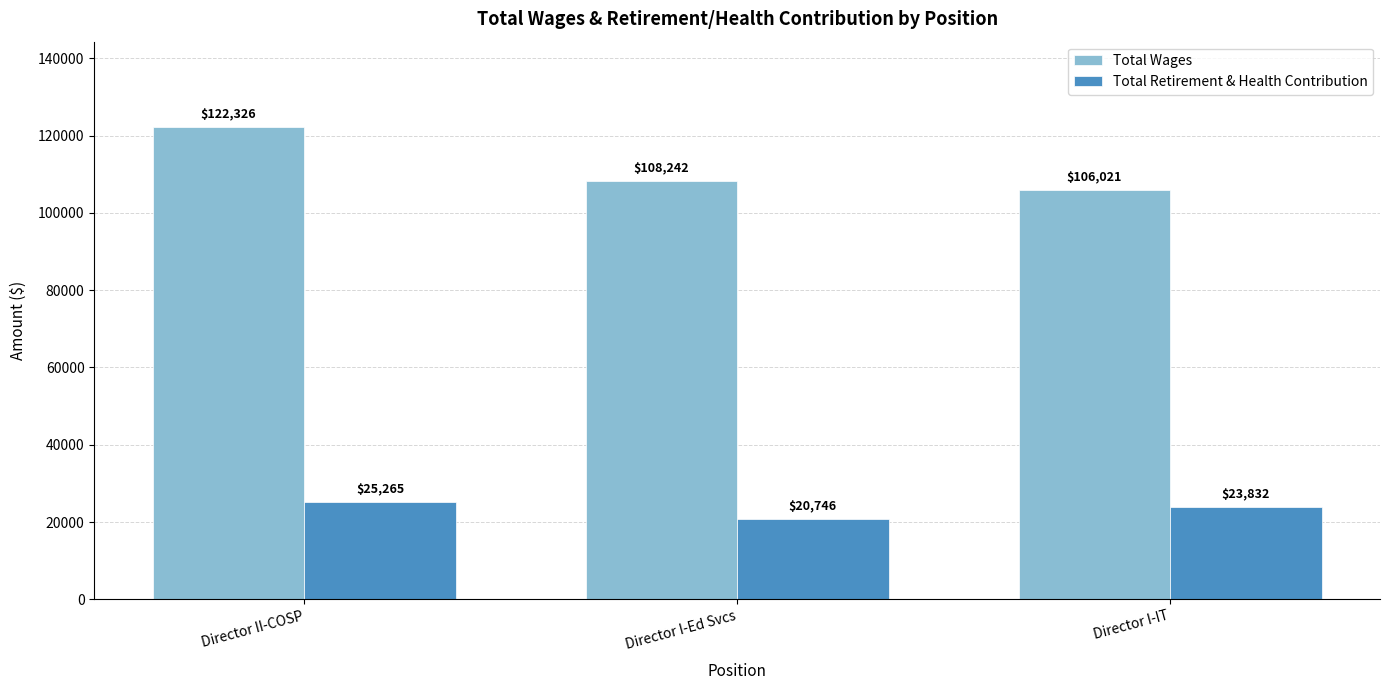

Does the chart contain any negative values?

No